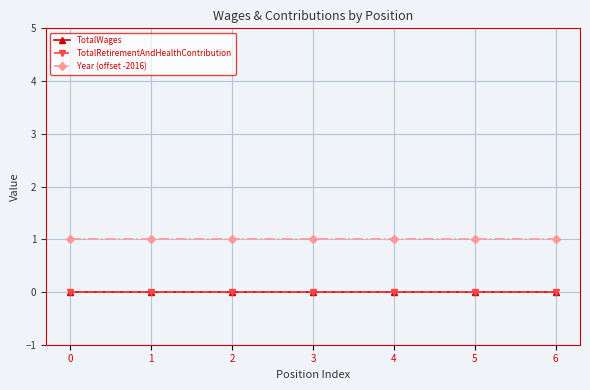

Does the chart have visible grid lines?

Yes